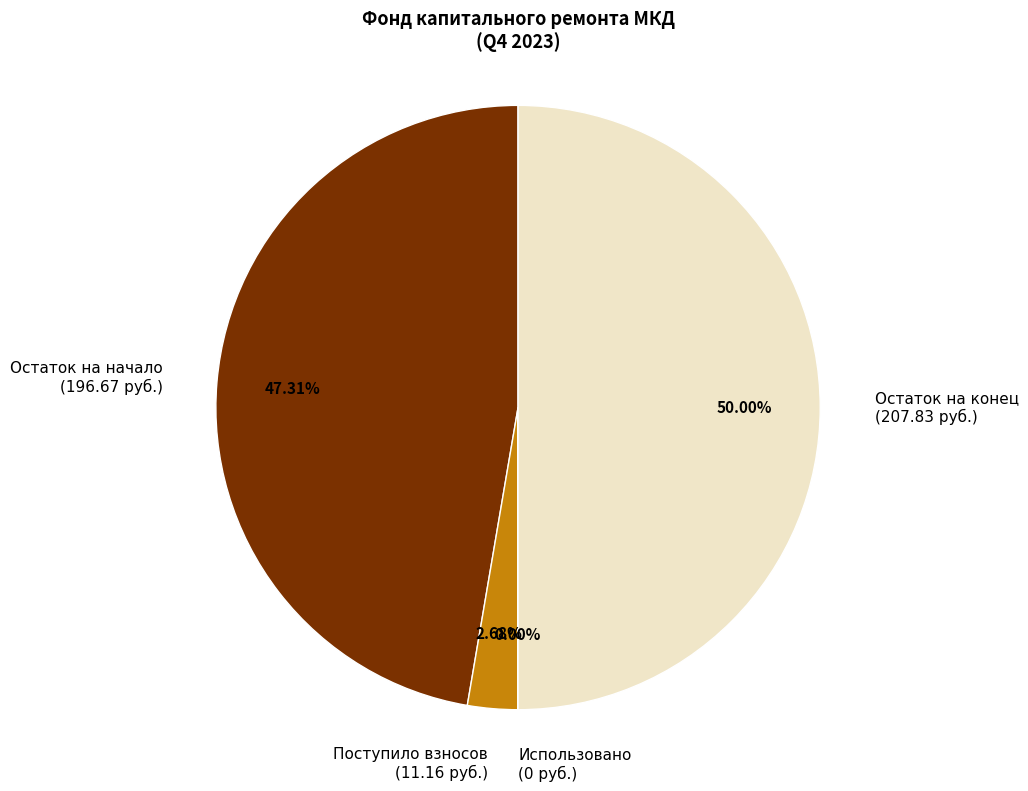

Which has a higher value, Остаток на конец (207.83 руб.) or Поступило взносов (11.16 руб.)?

Остаток на конец (207.83 руб.)